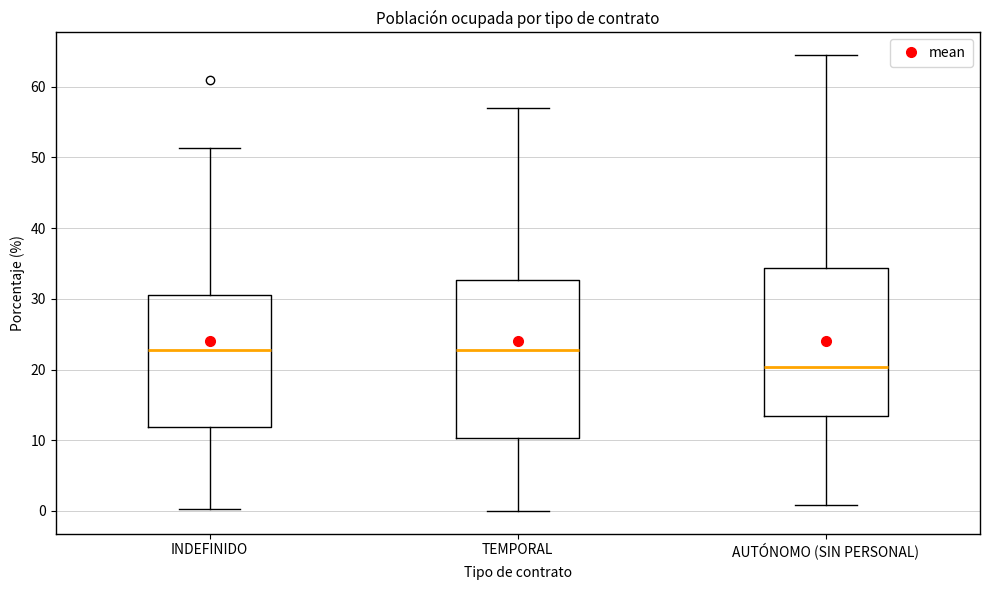

Reading left to right, read every box against the y-axis: the position of its median line, the range the box covers, and the ends of its whiskers. The values are not printed on the chart, so give them approximately, as read against the axis.

INDEFINIDO: median 23, box 12 to 31, whiskers 0 to 51
TEMPORAL: median 23, box 10 to 33, whiskers 0 to 57
AUTÓNOMO (SIN PERSONAL): median 20, box 13 to 34, whiskers 1 to 64